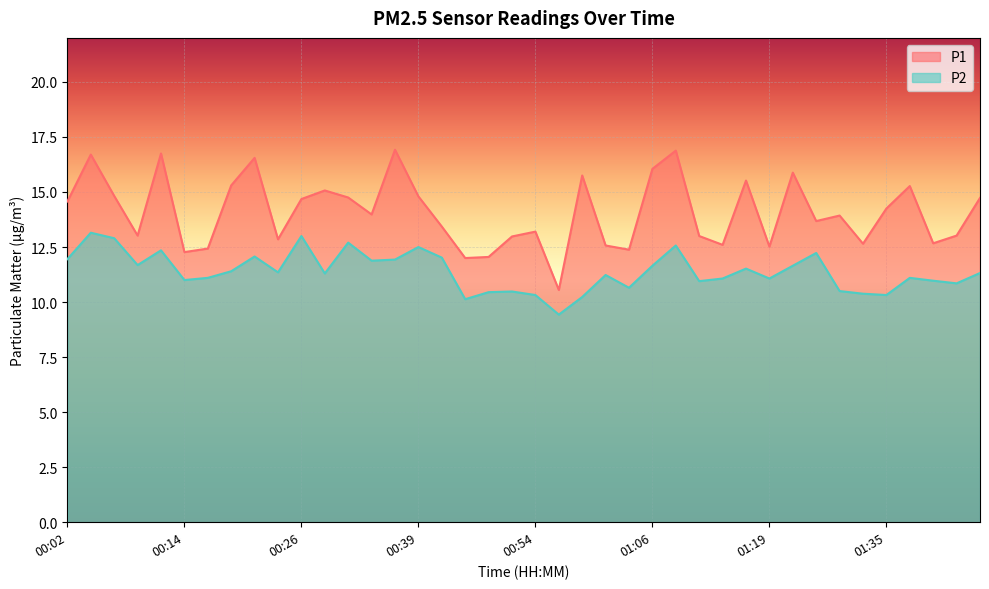

Does the chart display data point markers on the line(s)?

No